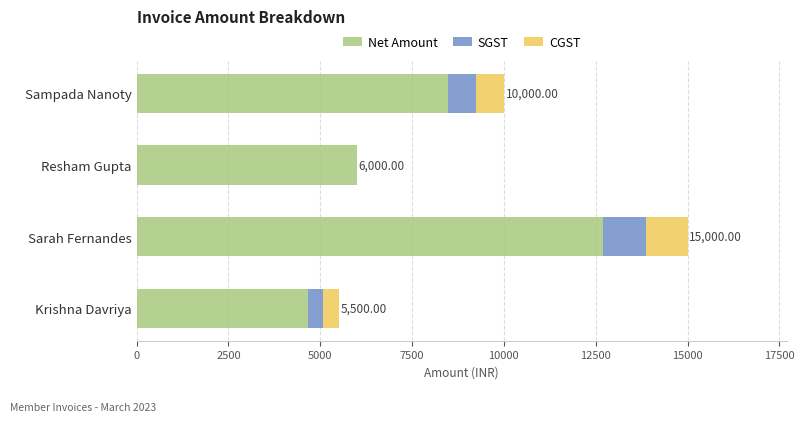

What is the sum of the Net Amount values at Krishna Davriya and Sampada Nanoty?

13135.6